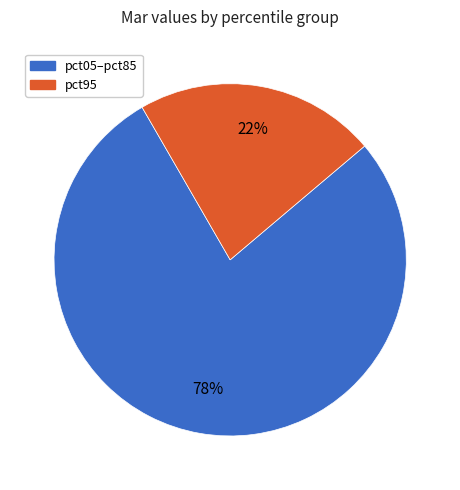

To the nearest percent, what is the average slice percentage?

50%